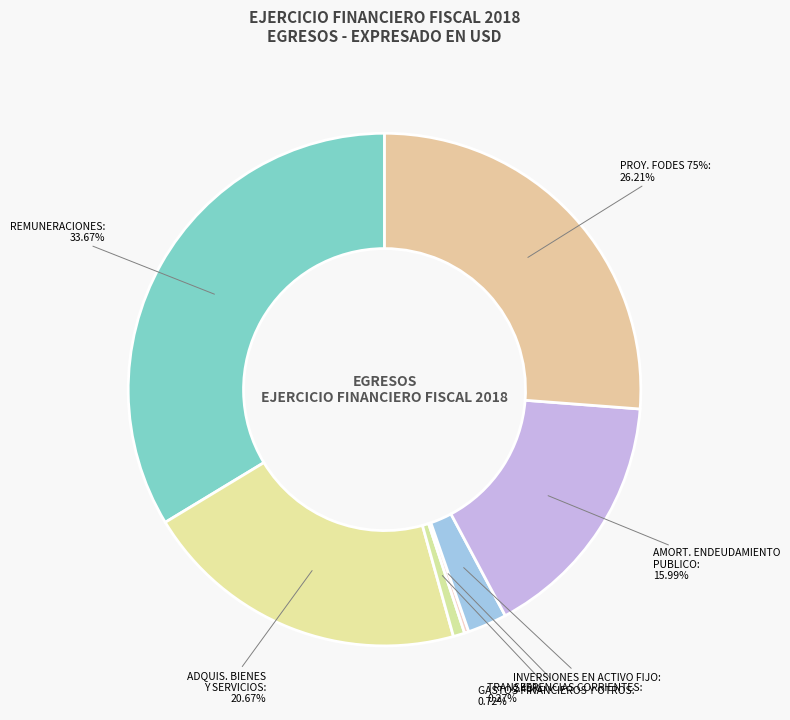

Which slice is the smallest?

TRANSFERENCIAS CORRIENTES